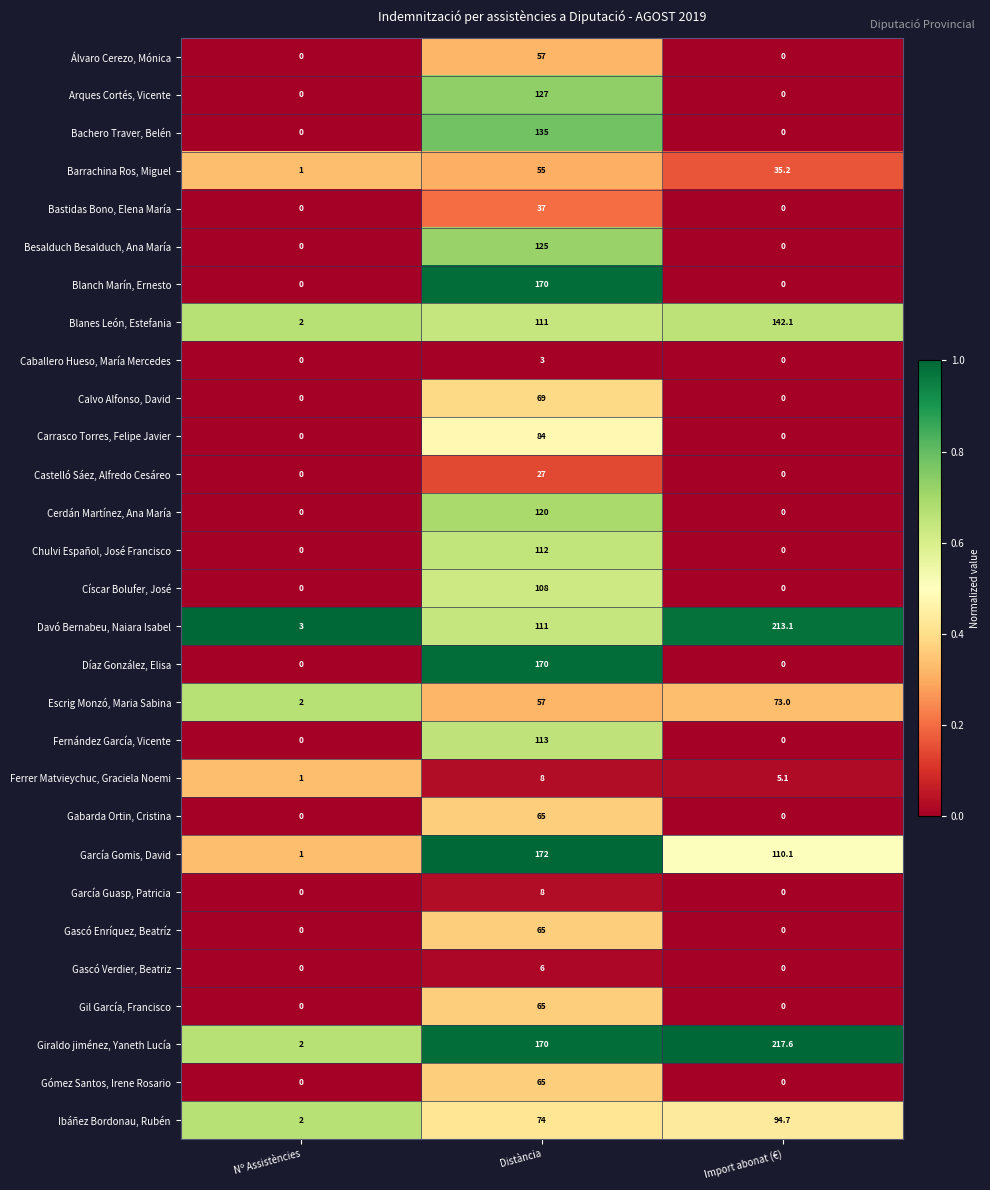

Is the value of Gabarda Ortin, Cristina at Distància greater than the value of Álvaro Cerezo, Mónica at Import abonat (€)?

Yes